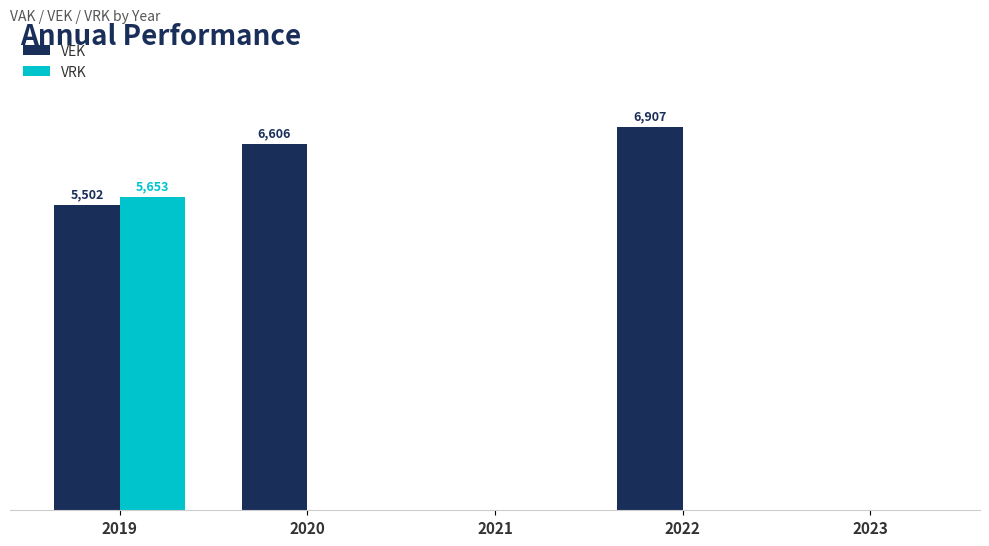

Is the value of VEK at 2023 greater than the value of VRK at 2020?

No